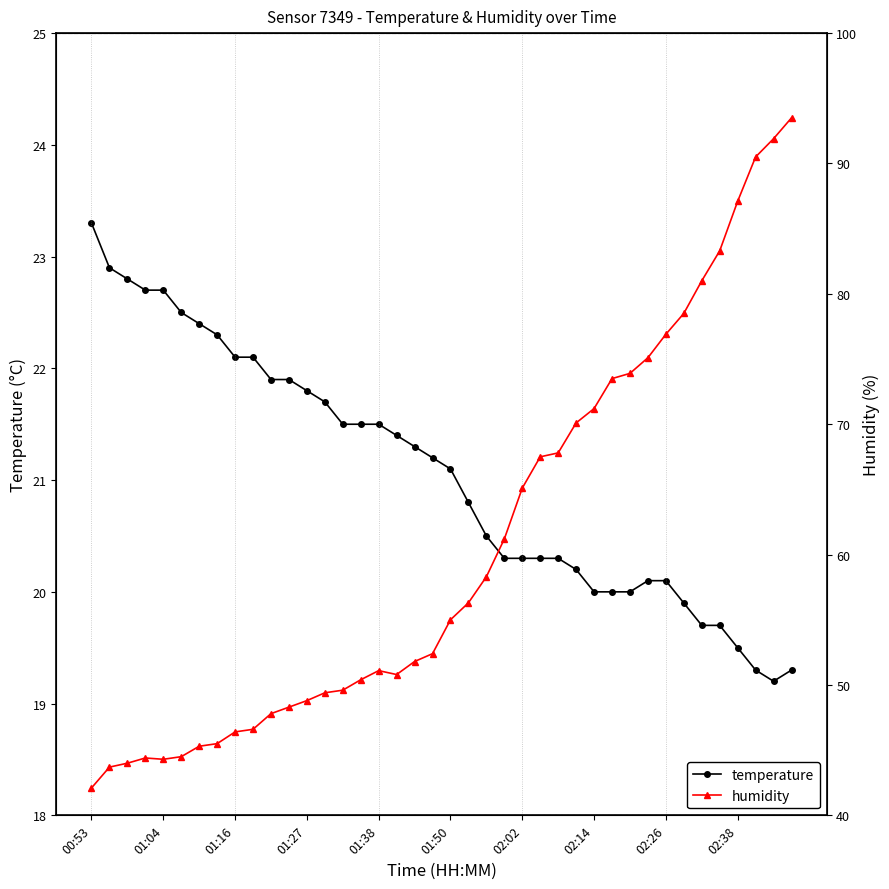

What position from the right is 18?

22